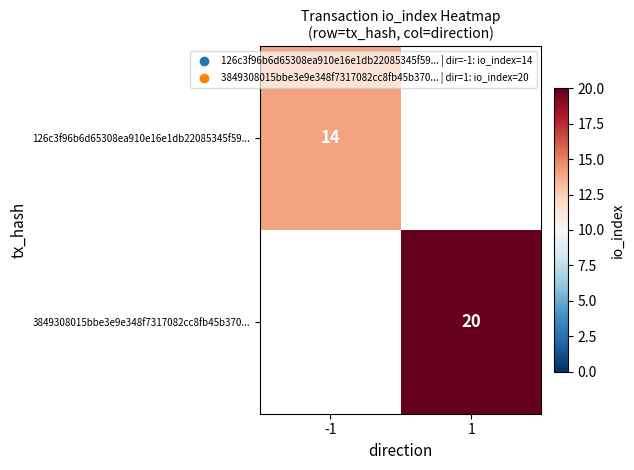

True or false: 126c3f96b6d65308ea910e16e1db22085345f59... has a value of 14 at -1.

True